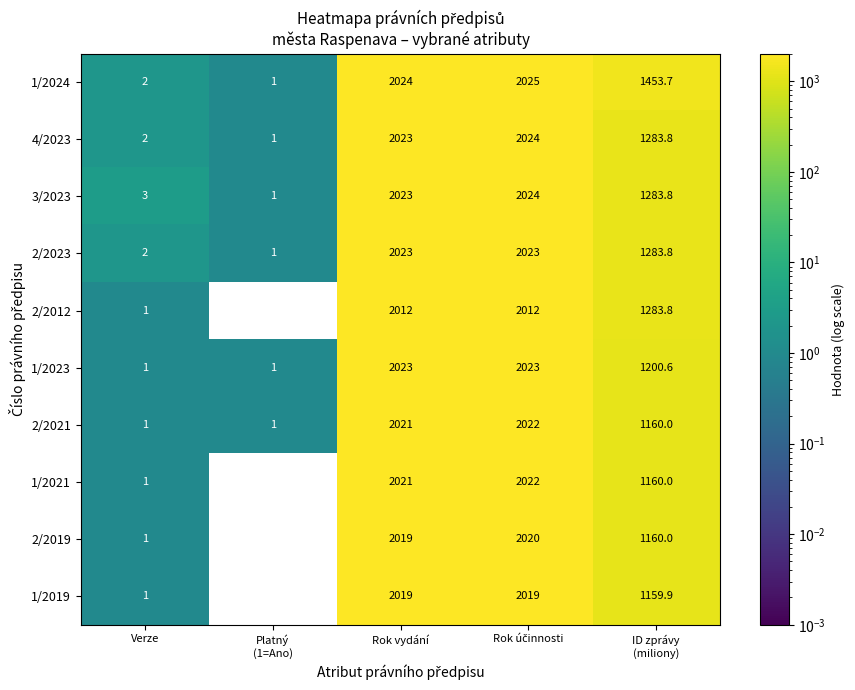

The value of 4/2023 at Rok vydání is 2023.0. True or false?

True